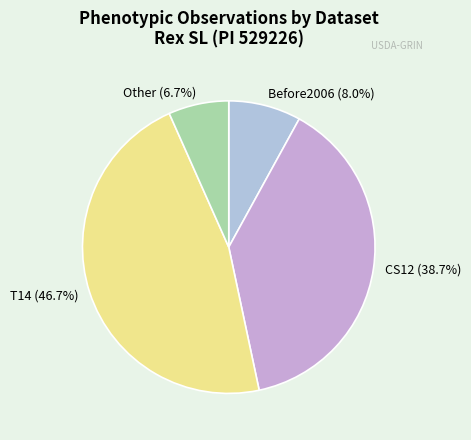

Is there a majority slice in this chart?

No